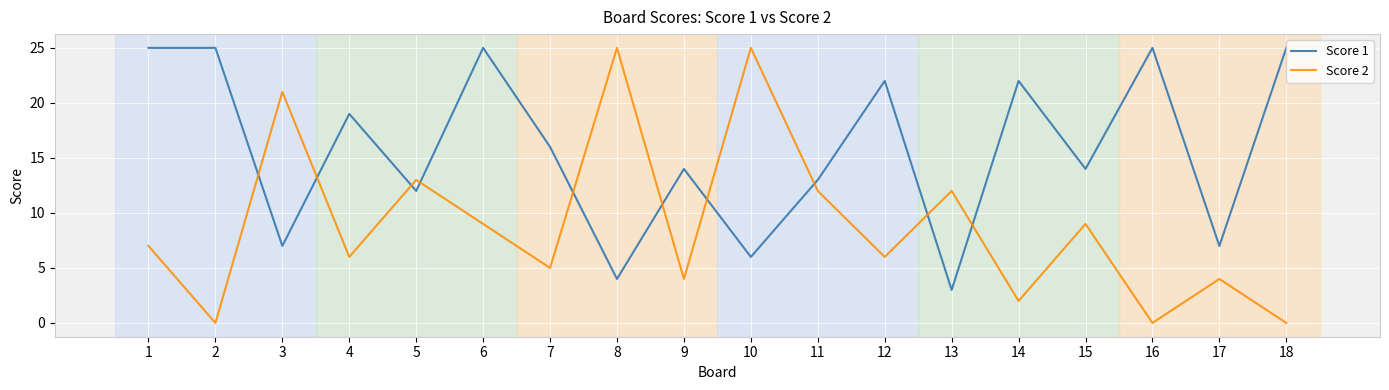

Where is the first local minimum for Score 1?

3